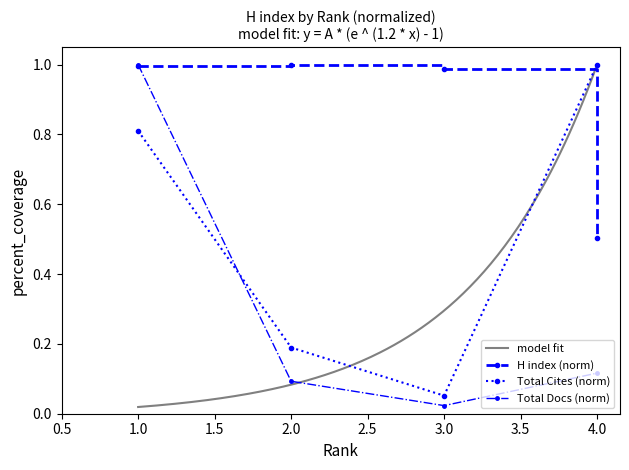

What is the average value of the H index series?

0.9